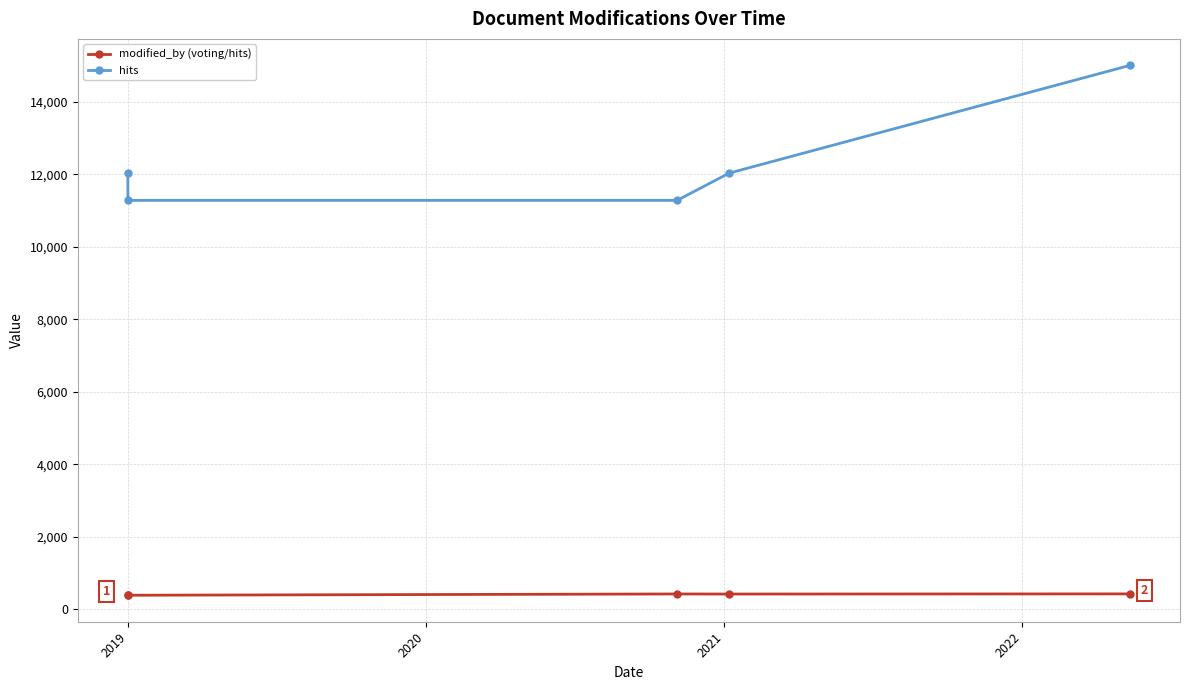

What are all the series names shown in the legend?

modified_by (voting/hits), hits